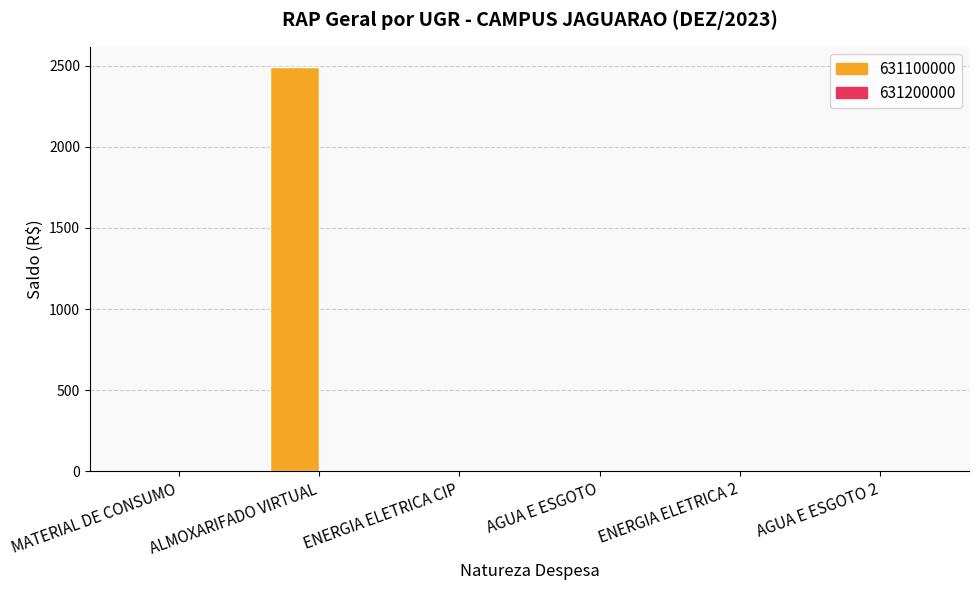

True or false: the data shows 2491.1 at ALMOXARIFADO VIRTUAL.

True